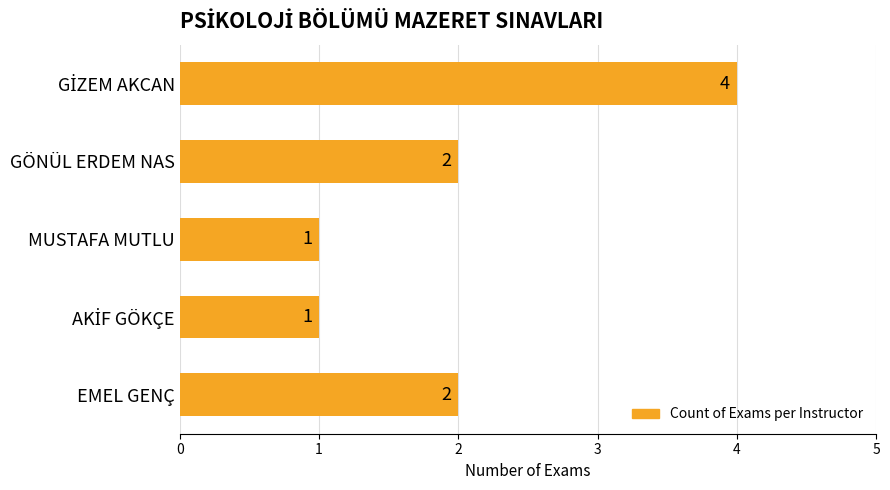

What is the value of the 2nd bar from the left?

2